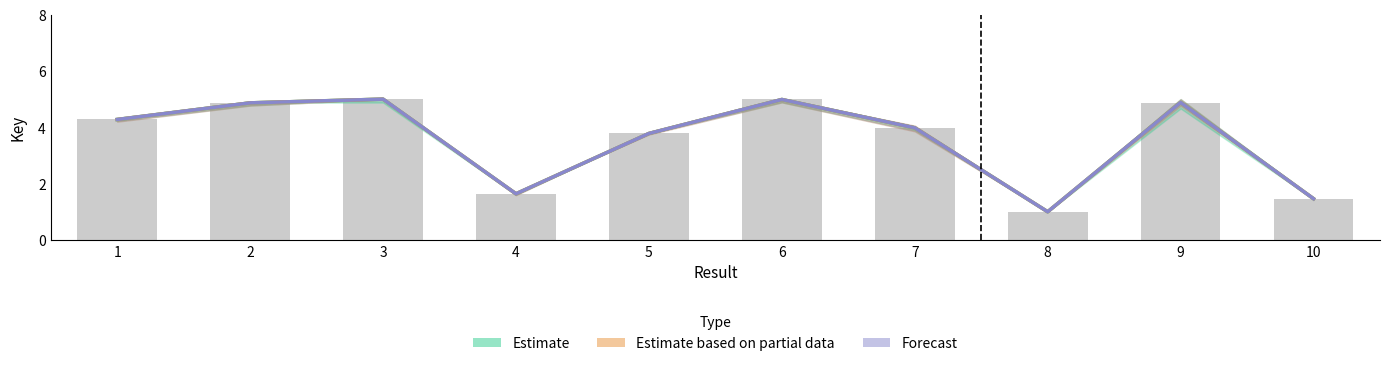

The value of Estimate based on partial data at 4 is 1.6. True or false?

True